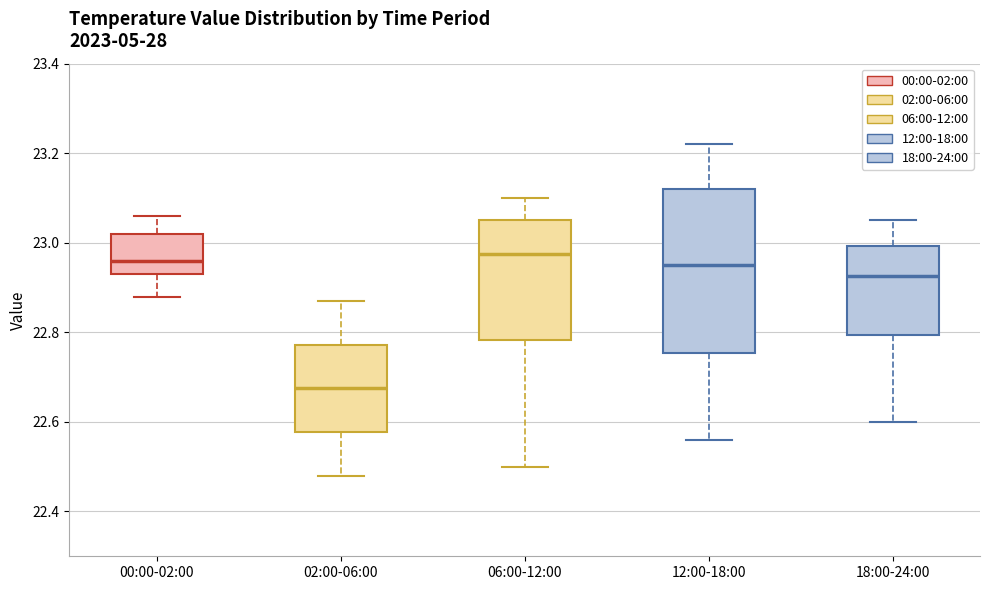

Where does the upper whisker of the box for 18:00-24:00 end on the y-axis? The values are not printed on the chart, so give them approximately, as read against the axis.

23.06